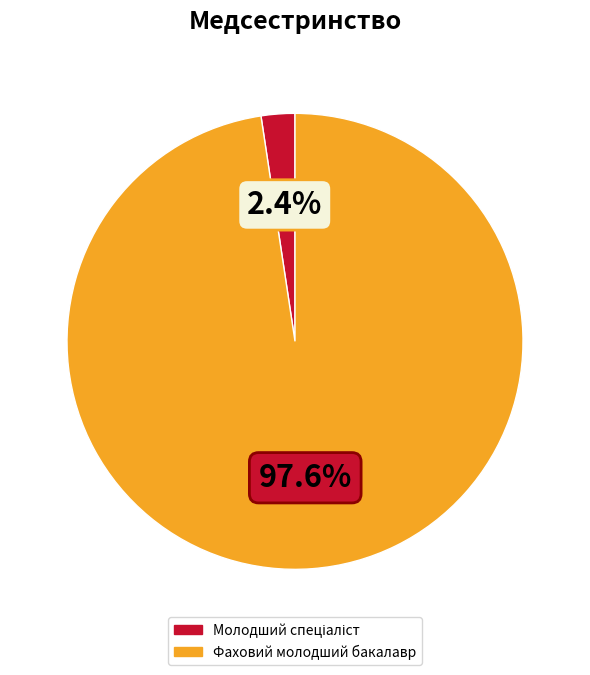

What is the majority slice?

Фаховий молодший бакалавр